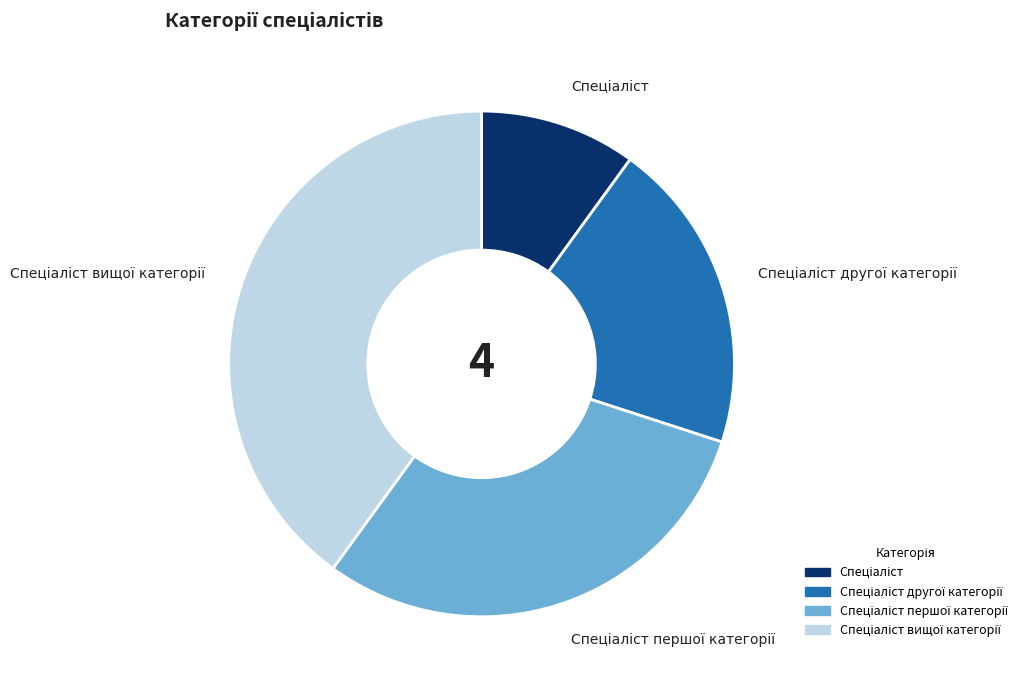

Is there any slice that represents more than half of the pie?

No